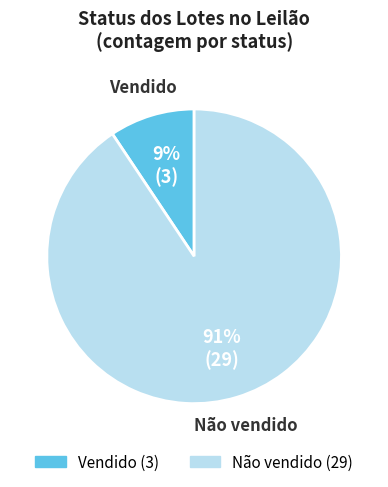

Which slice is the smallest?

Vendido